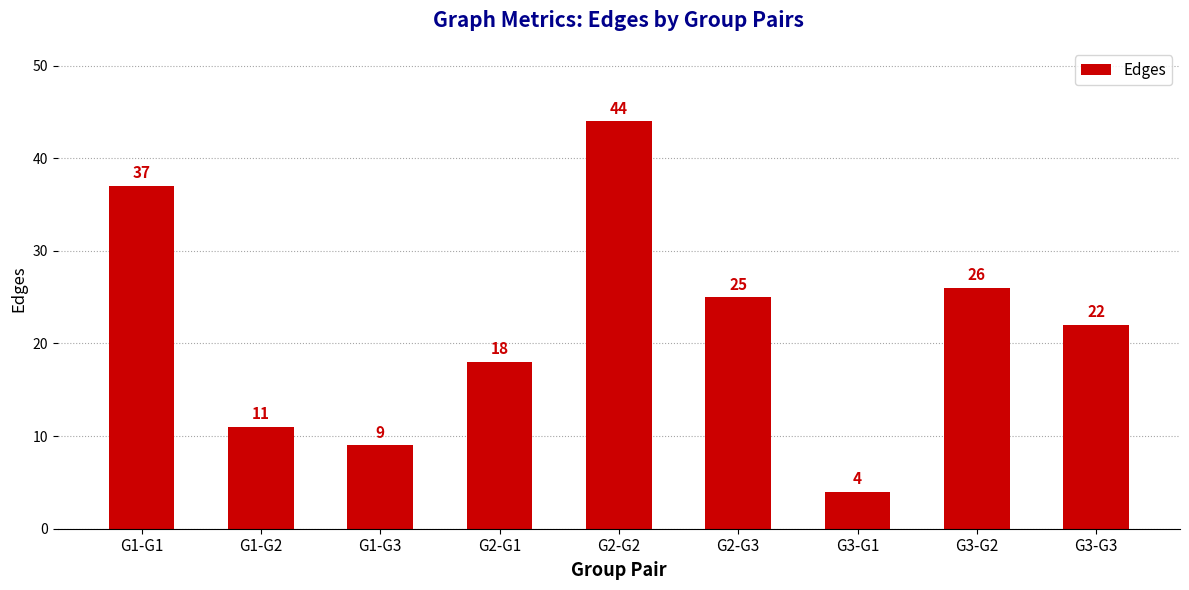

How many categories are shown in the chart?

9